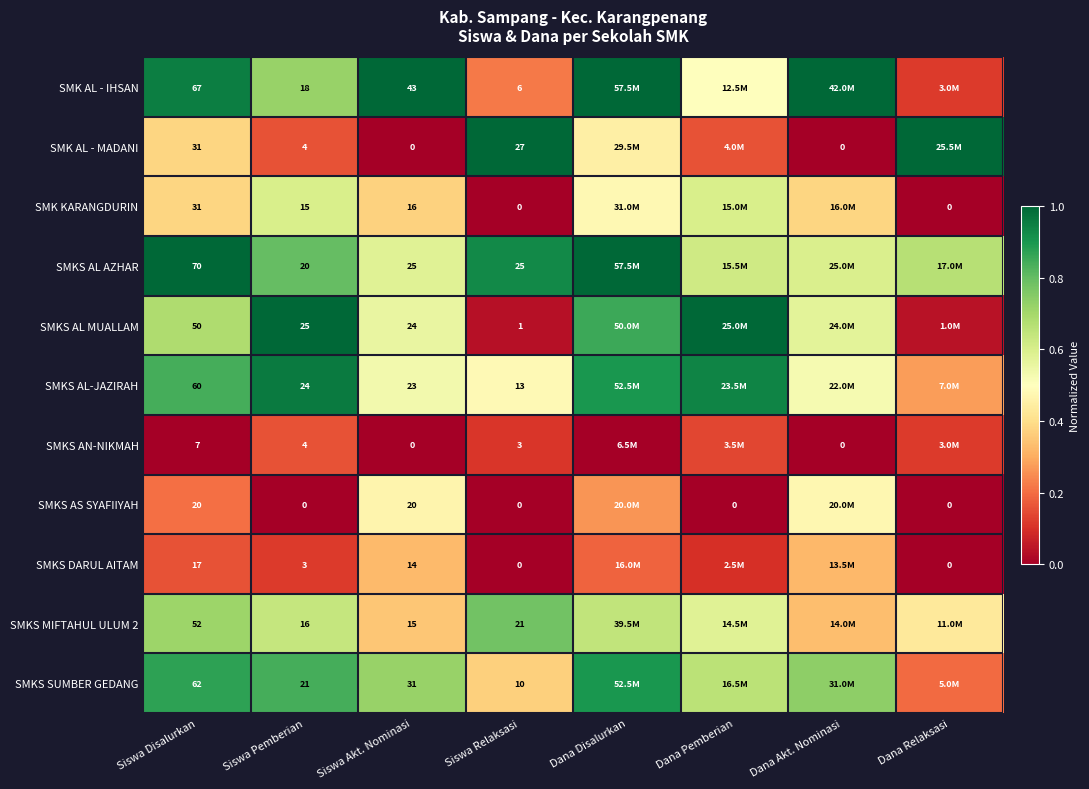

Between Siswa Disalurkan and Siswa Relaksasi, which series saw the biggest shift?

SMK AL - IHSAN